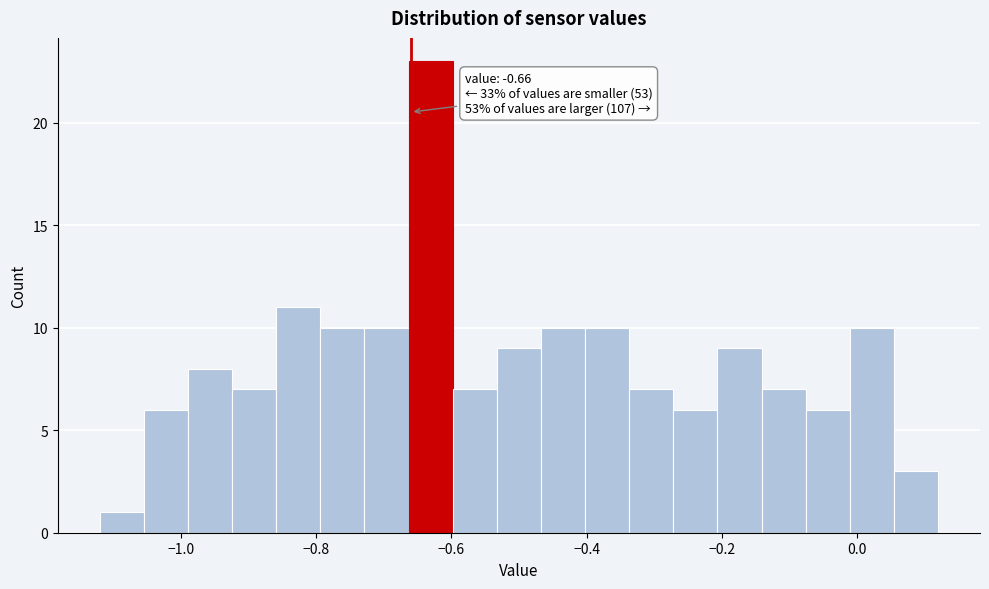

Around what value on the x-axis is the tallest bar? Give the approximate position of its centre, as read against the axis.

-0.64